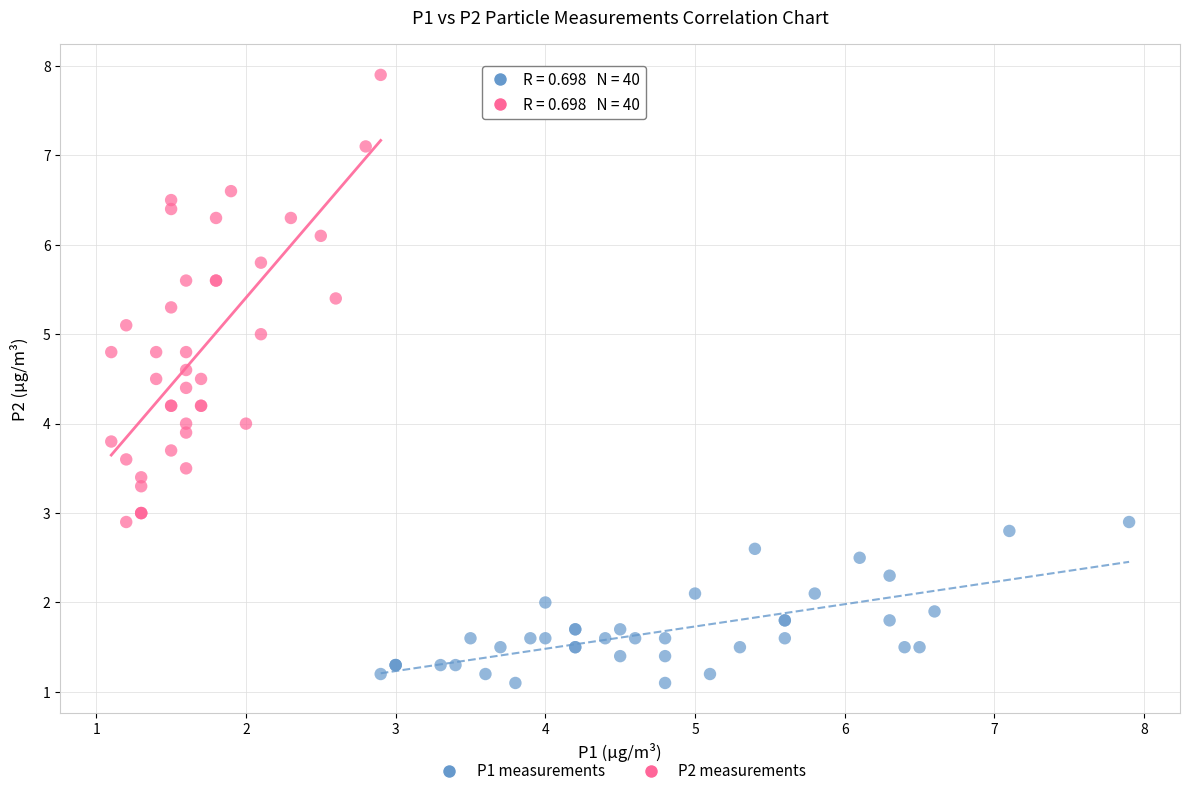

Which series has the widest spread of Y values?

P2 measurements